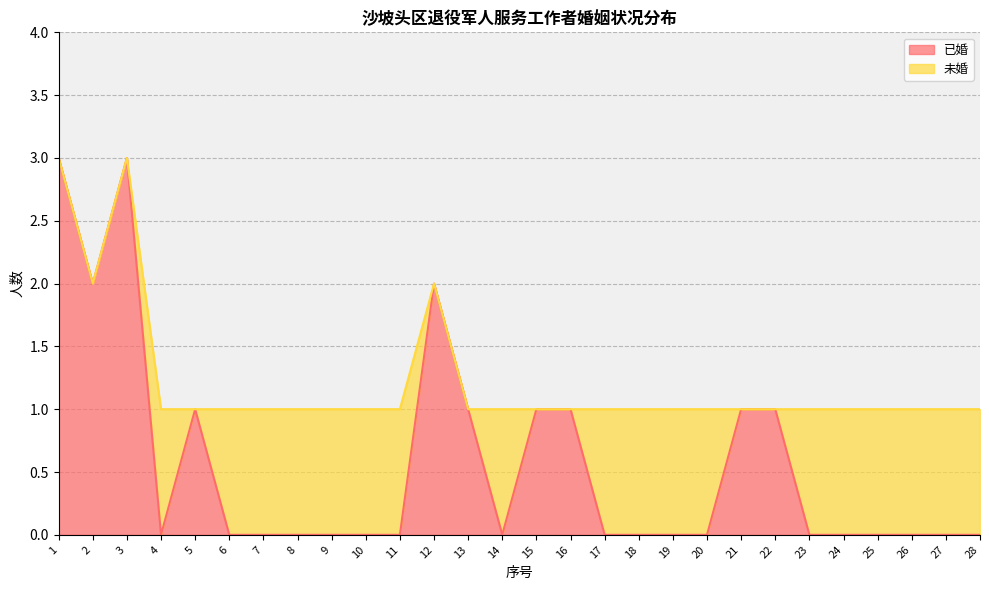

Count the number of categories in the chart.

28